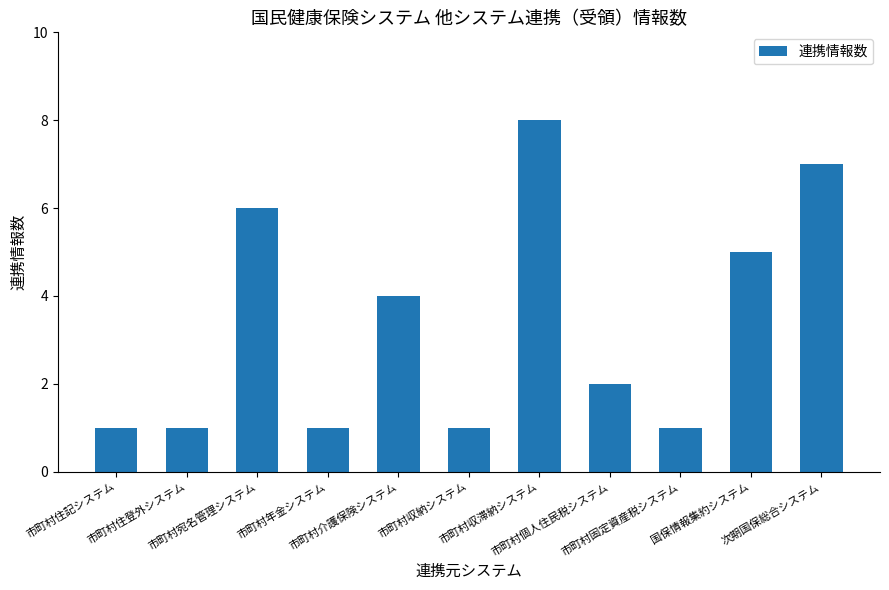

Which label corresponds to the largest value in the chart?

市町村収滞納システム